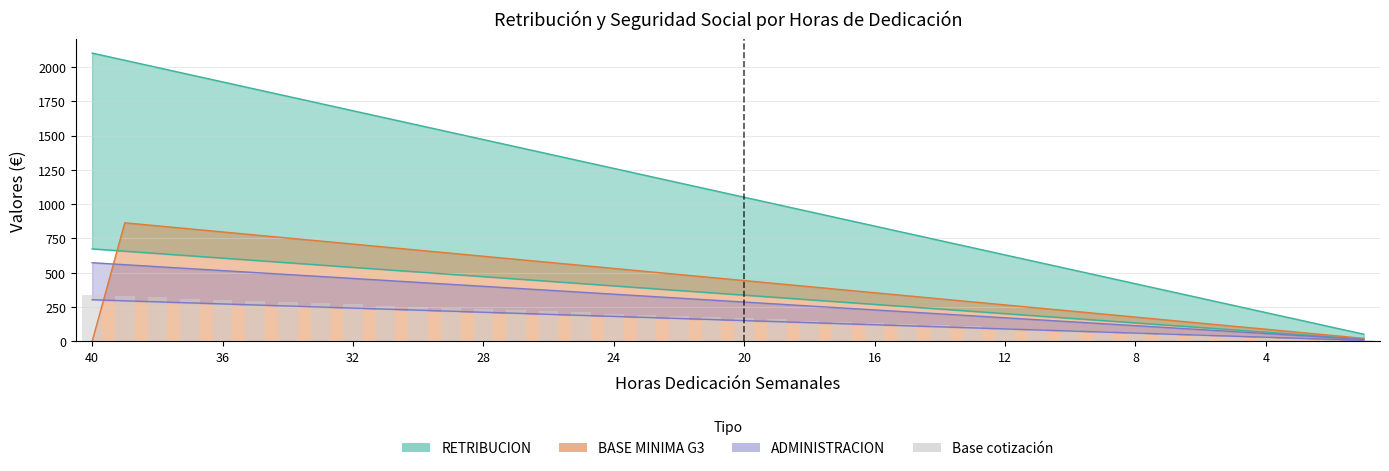

True or false: the data shows 59.2 at 20.

False